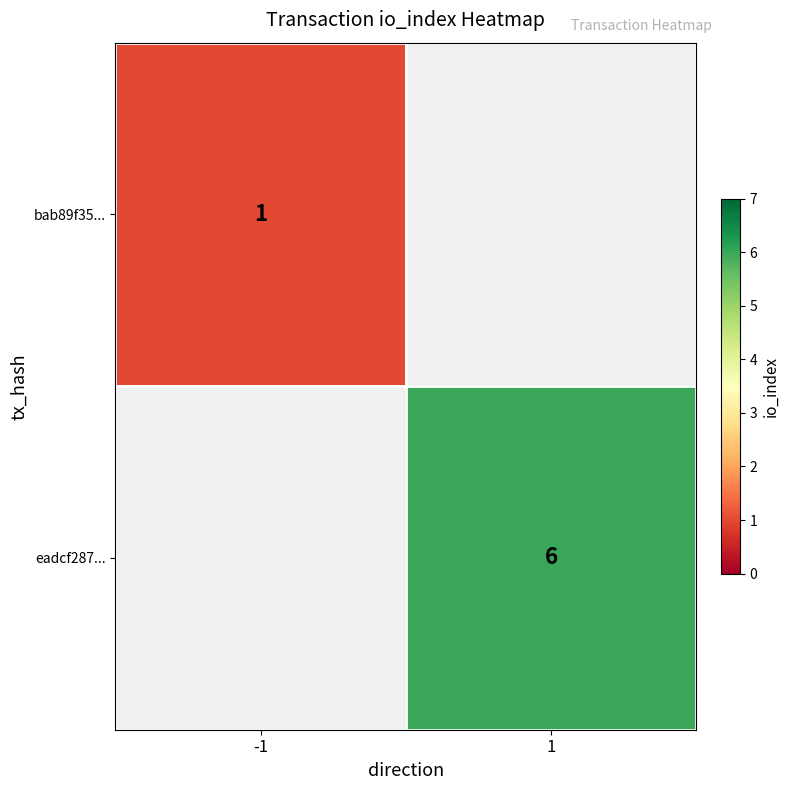

Is it true that eadcf287... equals 10 at 1?

False